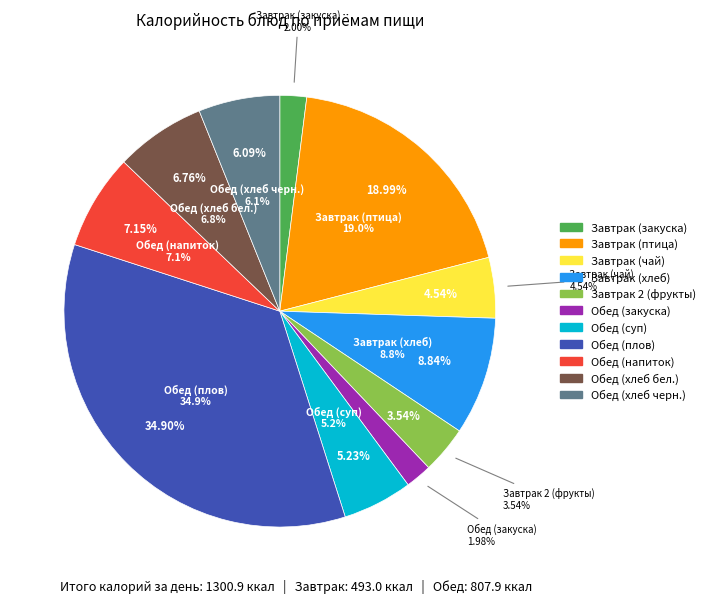

How many slices are in this pie chart?

11